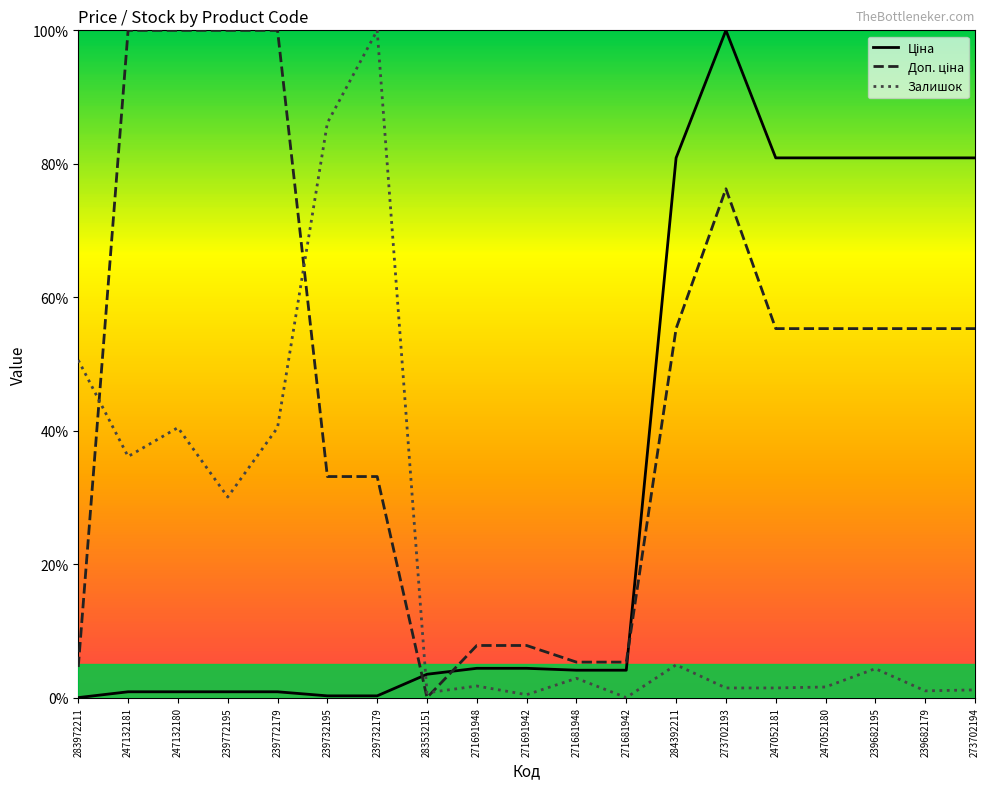

Between 239732195 and 271691948, which series saw the biggest shift?

Залишок